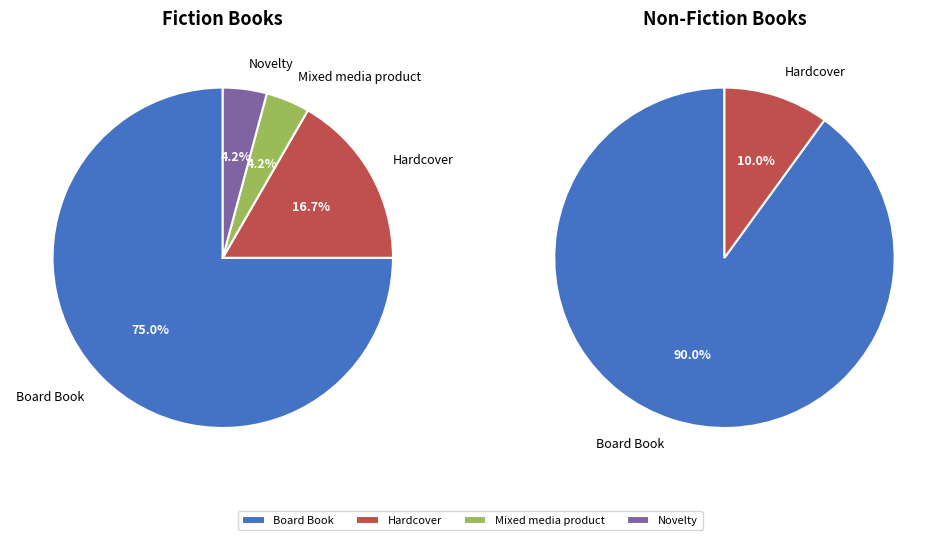

What percentage do Mixed media product and Hardcover together represent?

17.6%